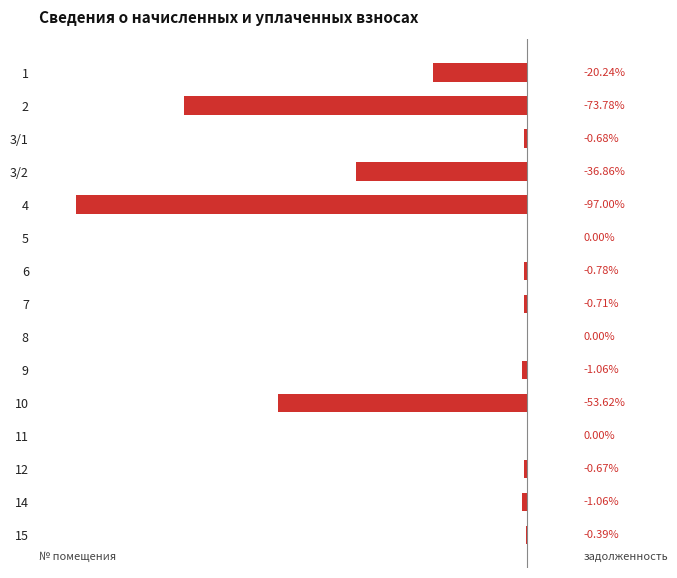

Which has a higher value, 9 or 3/1?

3/1